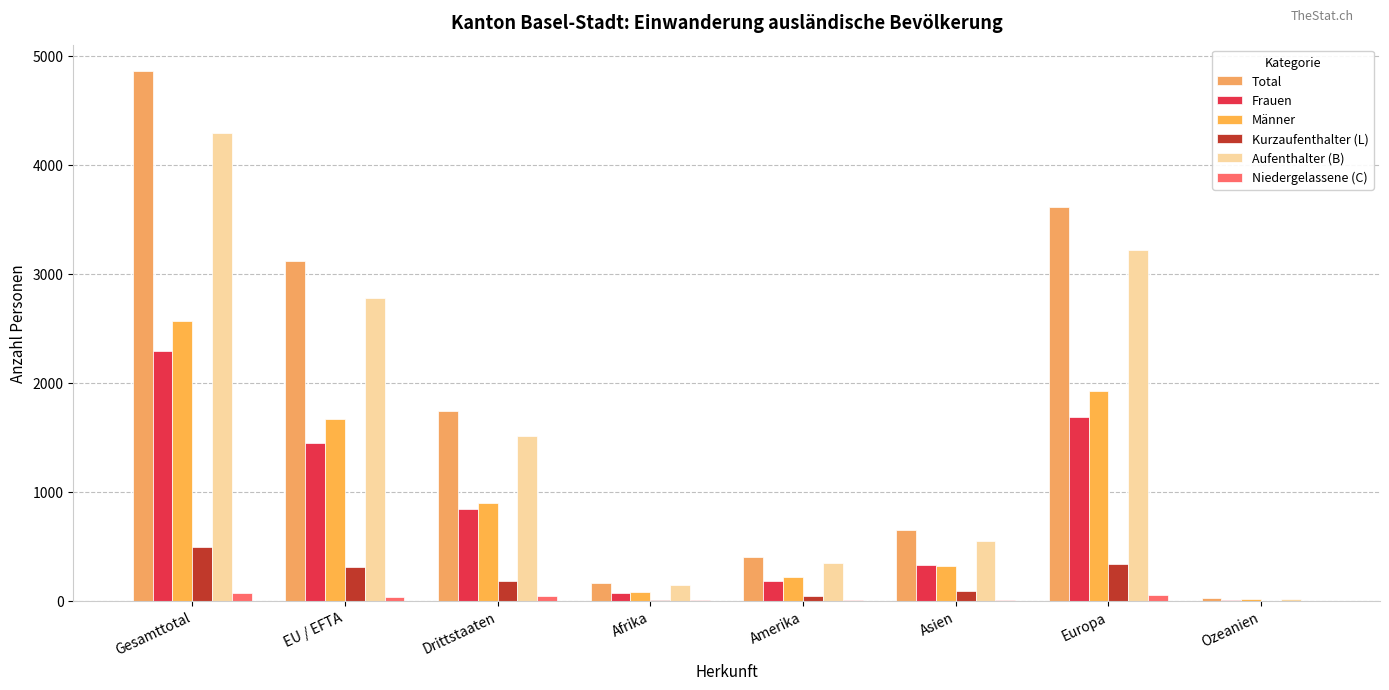

How many series are shown in this chart?

6